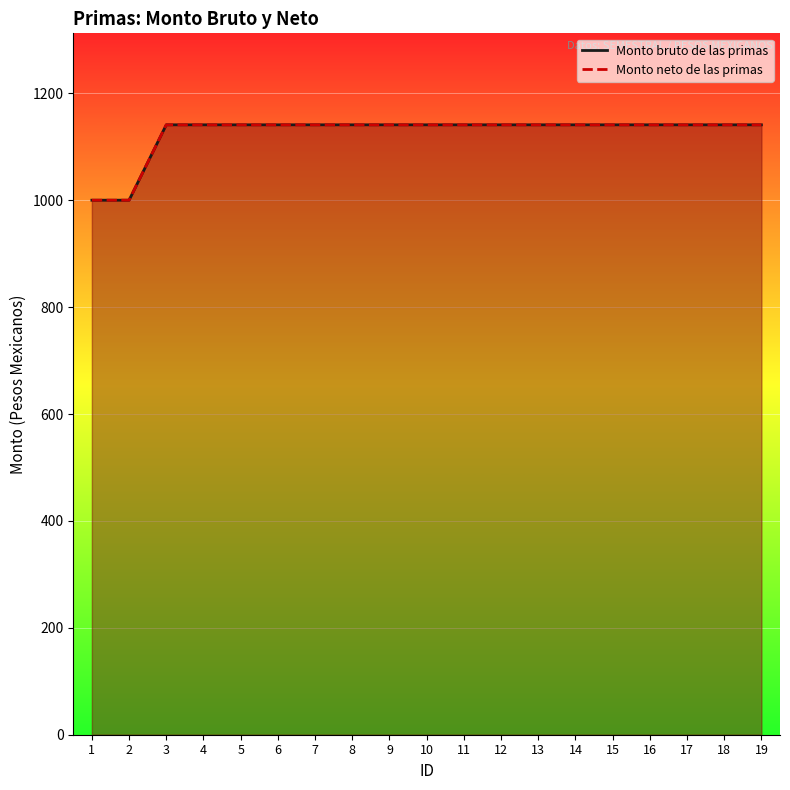

Does the chart display data point markers on the line(s)?

No